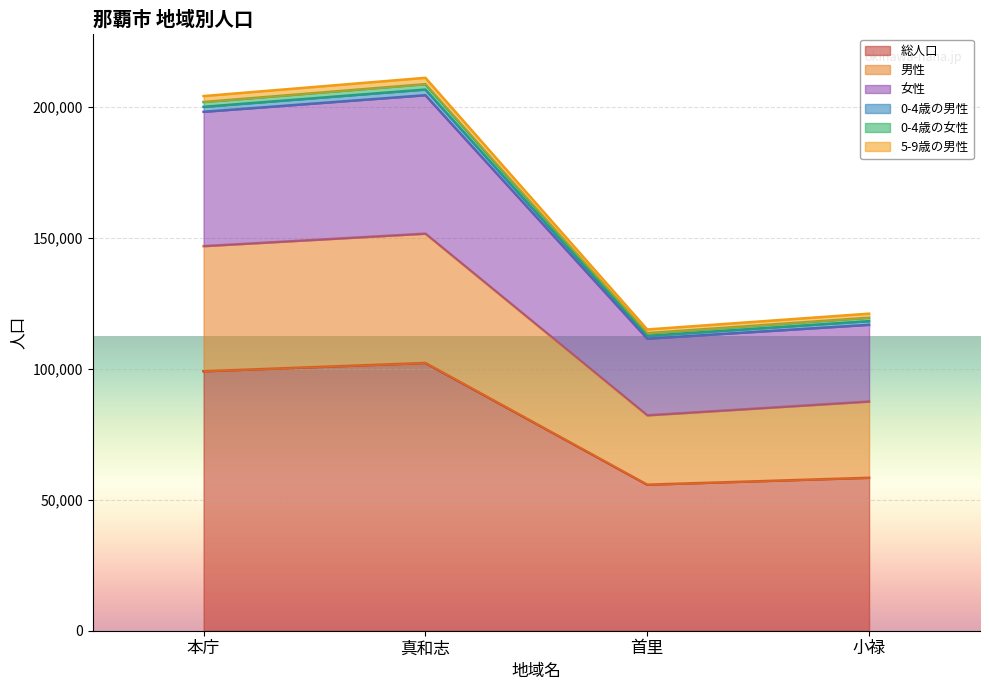

True or false: 女性 and 総人口 intersect in this chart.

False